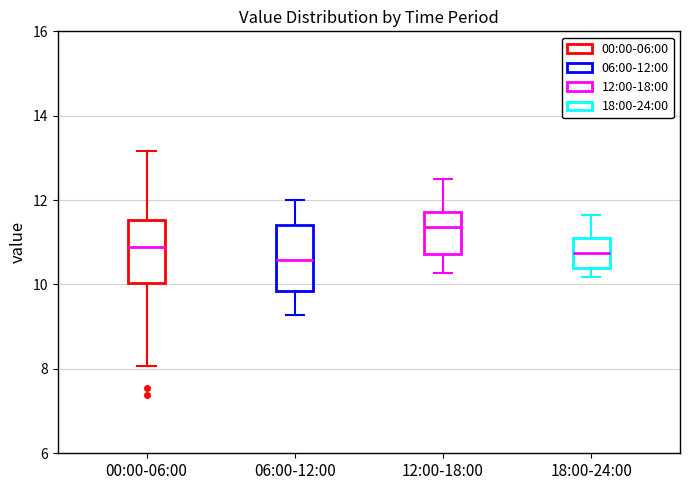

Where is the lower edge of the box for 12:00-18:00 on the y-axis? The values are not printed on the chart, so give them approximately, as read against the axis.

10.8